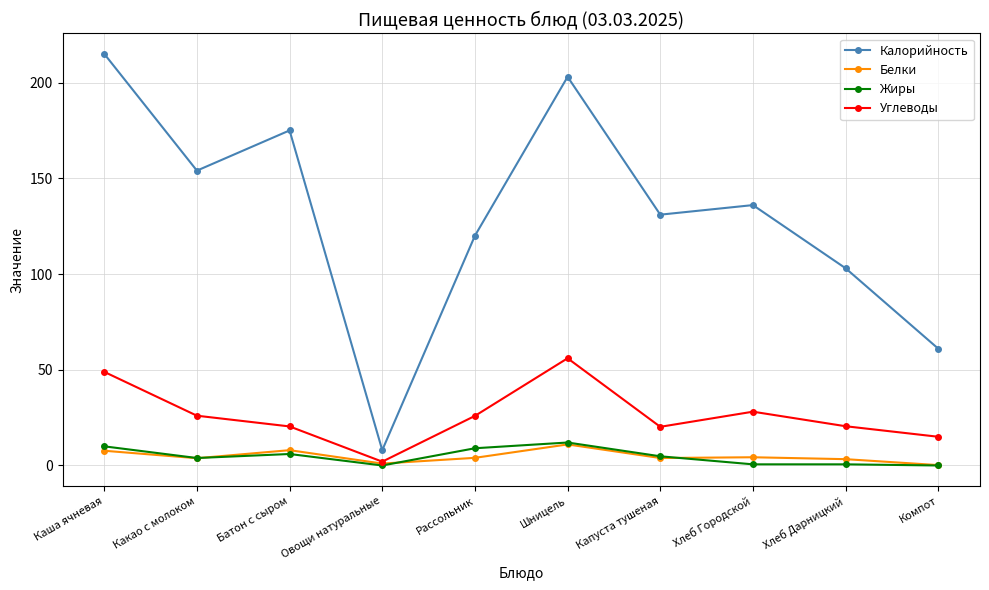

Is the value of Калорийность at Рассольник greater than the value of Жиры at Батон с сыром?

Yes